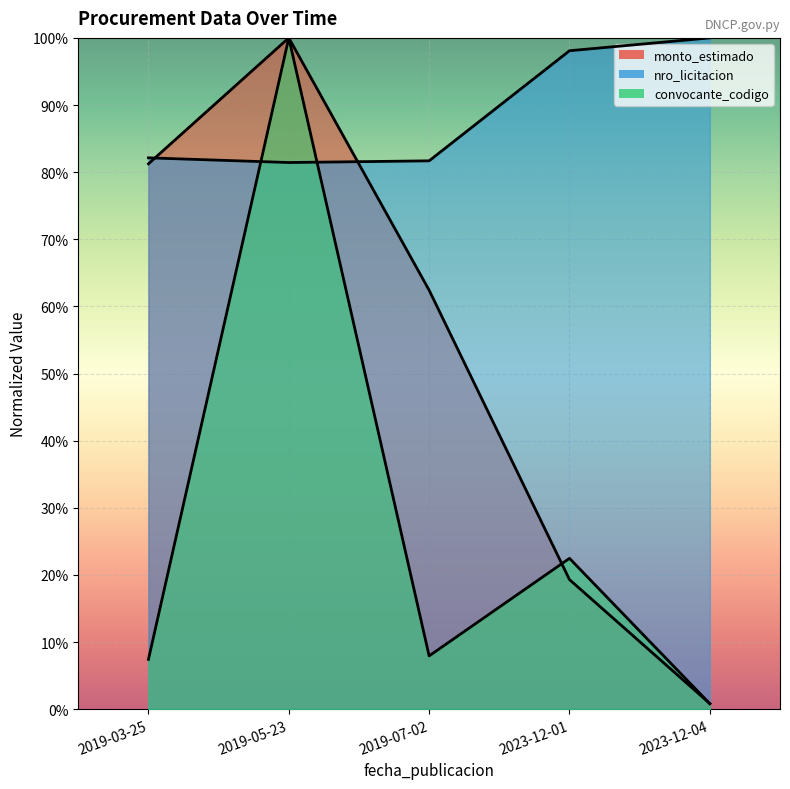

True or false: convocante_codigo has a value of 0.0 at 2019-03-25.

False